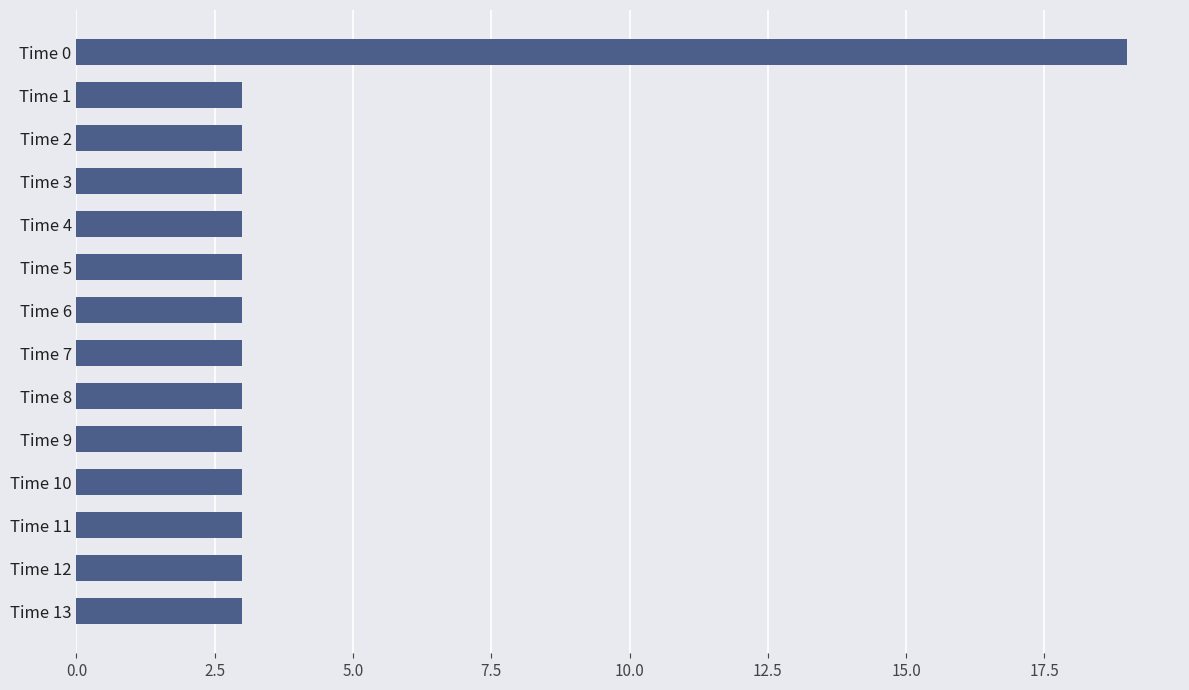

Does the chart contain stacked bars?

No